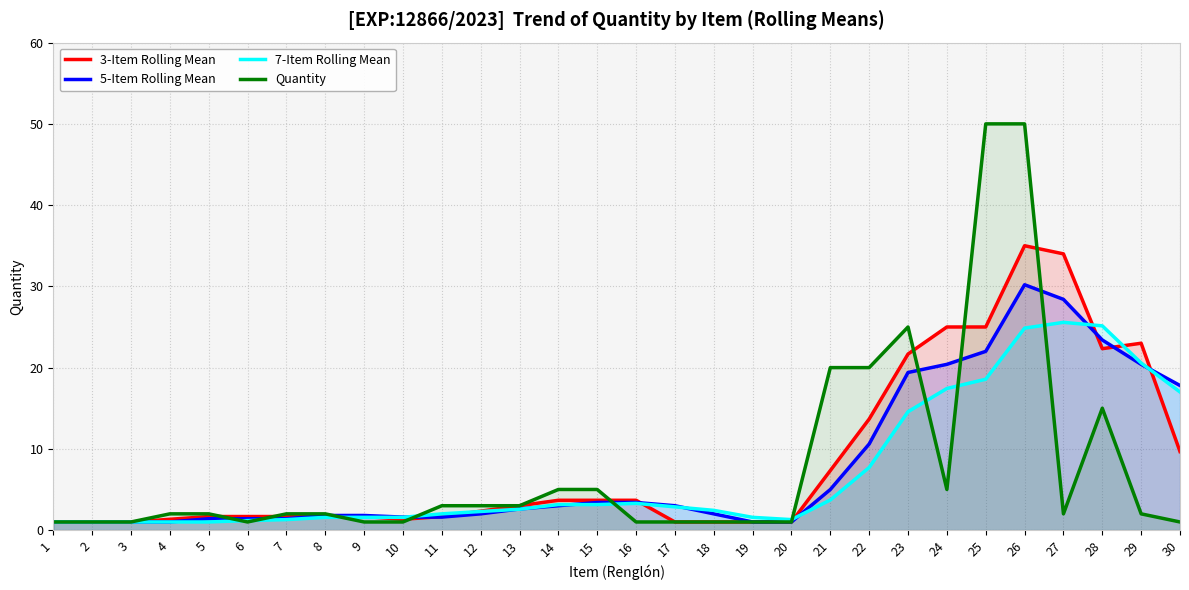

Reading left to right, transcribe all the data shown in this chart.

3-Item Rolling Mean: 1=1.0	2=1.0	3=1.0	4=1.3	5=1.7	6=1.7	7=1.7	8=1.7	9=1.7	10=1.3	11=1.7	12=2.3	13=3.0	14=3.7	15=3.7	16=3.7	17=1.0	18=1.0	19=1.0	20=1.0	21=7.3	22=13.7	23=21.7	24=25.0	25=25.0	26=35.0	27=34.0	28=22.3	29=23.0	30=9.7
5-Item Rolling Mean: 1=1.0	2=1.0	3=1.0	4=1.0	5=1.4	6=1.4	7=1.4	8=1.8	9=1.8	10=1.6	11=1.6	12=2.0	13=2.6	14=3.0	15=3.4	16=3.4	17=3.0	18=2.0	19=1.0	20=1.0	21=5.0	22=10.6	23=19.4	24=20.4	25=22.0	26=30.2	27=28.4	28=23.4	29=20.4	30=17.8
7-Item Rolling Mean: 1=1.0	2=1.0	3=1.0	4=1.0	5=1.0	6=1.2	7=1.3	8=1.6	9=1.6	10=1.6	11=2.0	12=2.3	13=2.6	14=3.1	15=3.1	16=3.3	17=2.9	18=2.4	19=1.6	20=1.3	21=3.7	22=7.7	23=14.6	24=17.4	25=18.6	26=24.9	27=25.6	28=25.1	29=20.6	30=17.0
Quantity: 1=1.0	2=1.0	3=1.0	4=2.0	5=2.0	6=1.0	7=2.0	8=2.0	9=1.0	10=1.0	11=3.0	12=3.0	13=3.0	14=5.0	15=5.0	16=1.0	17=1.0	18=1.0	19=1.0	20=1.0	21=20.0	22=20.0	23=25.0	24=5.0	25=50.0	26=50.0	27=2.0	28=15.0	29=2.0	30=1.0